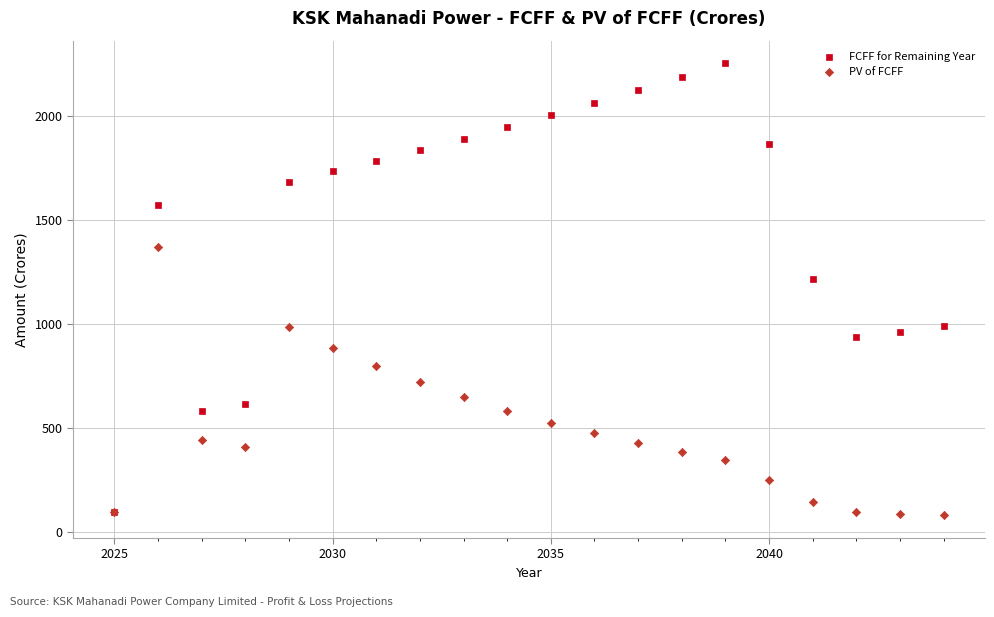

In the FCFF for Remaining Year series, what Y value is closest to 1174?

1217.7